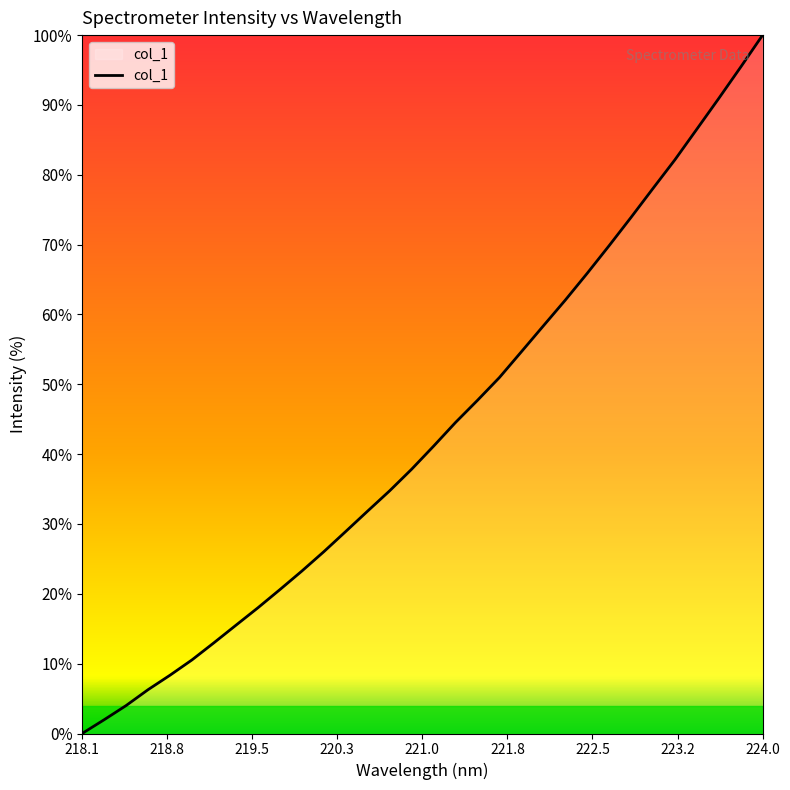

Reading left to right, list all the values displayed in this chart.

0.0	2.0	4.0	6.3	8.3	10.5	13.0	15.5	18.0	20.6	23.3	26.0	28.9	31.9	34.8	37.8	41.1	44.5	47.7	51.0	54.7	58.4	62.0	65.9	69.8	73.9	78.0	82.1	86.5	90.9	95.4	100.0